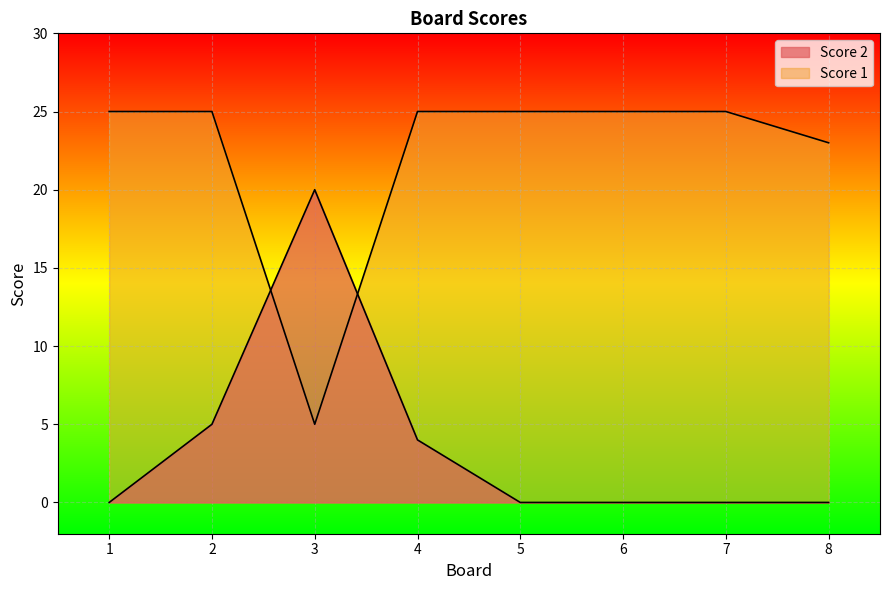

What is the value of the Score 1 point at the 2nd from the left?

25